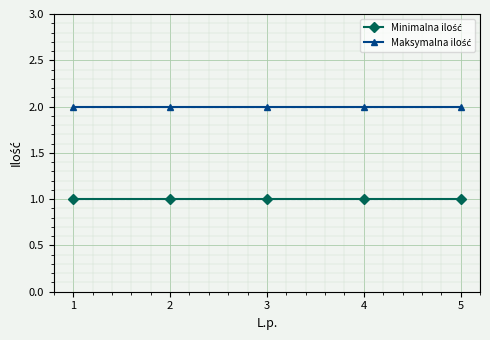

What is the smallest value displayed?

1